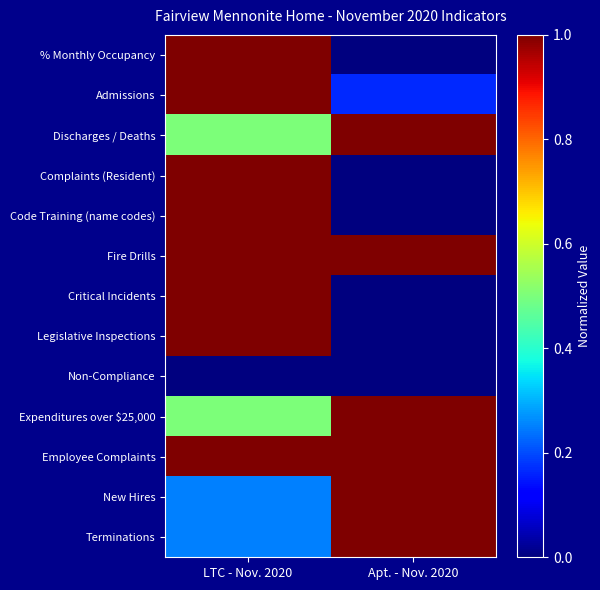

Rank the series at LTC - Nov. 2020 from highest to lowest value.

% Monthly Occupancy, Admissions, Complaints (Resident), Code Training (name codes), Fire Drills, Critical Incidents, Legislative Inspections, Employee Complaints, Discharges / Deaths, Expenditures over $25,000, New Hires, Terminations, Non-Compliance